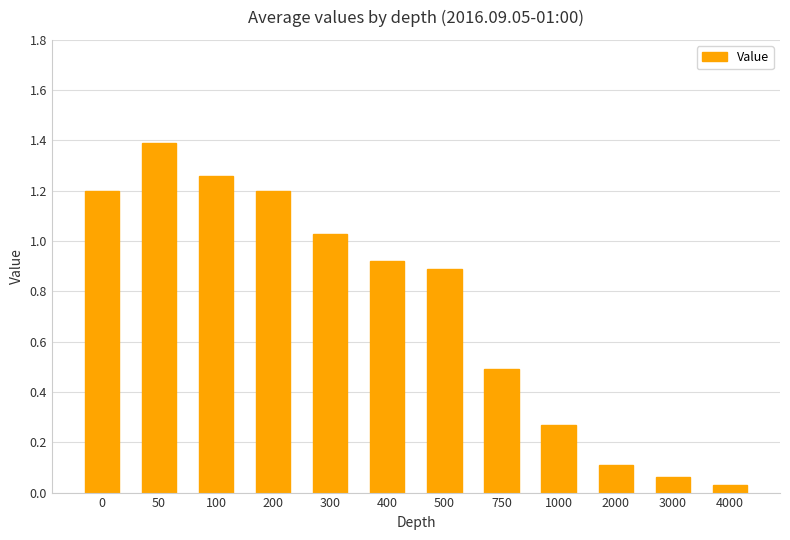

What is the difference between the maximum and minimum values?

1.4